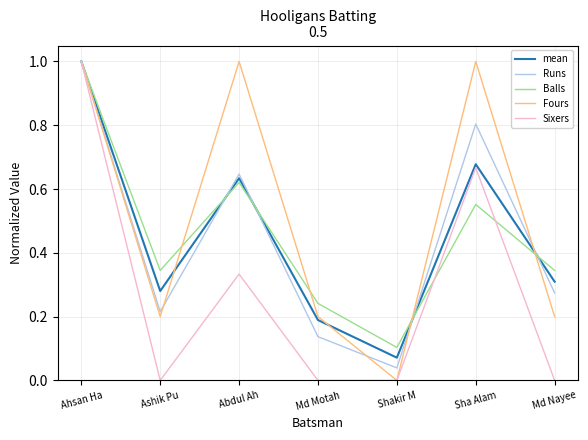

What is the maximum value shown in the chart?

1.0